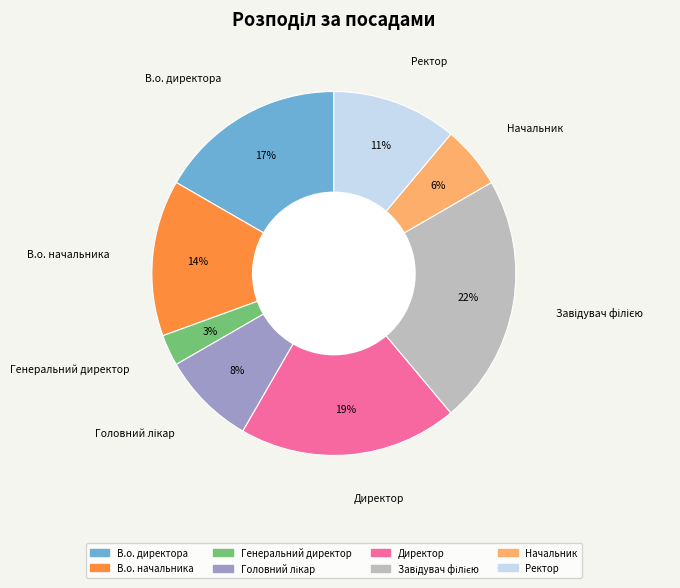

Combined, do Директор and Ректор account for over 50%?

No